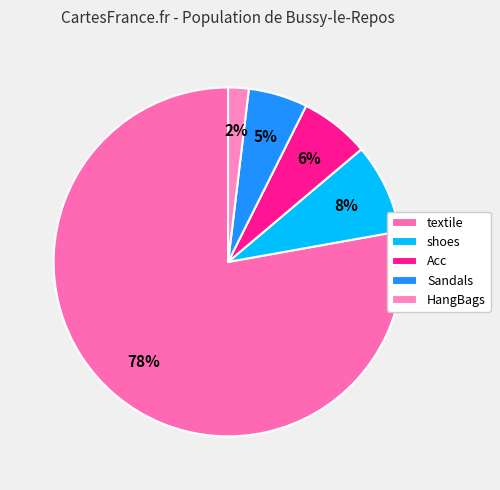

To the nearest percent, what is the average slice percentage?

20%